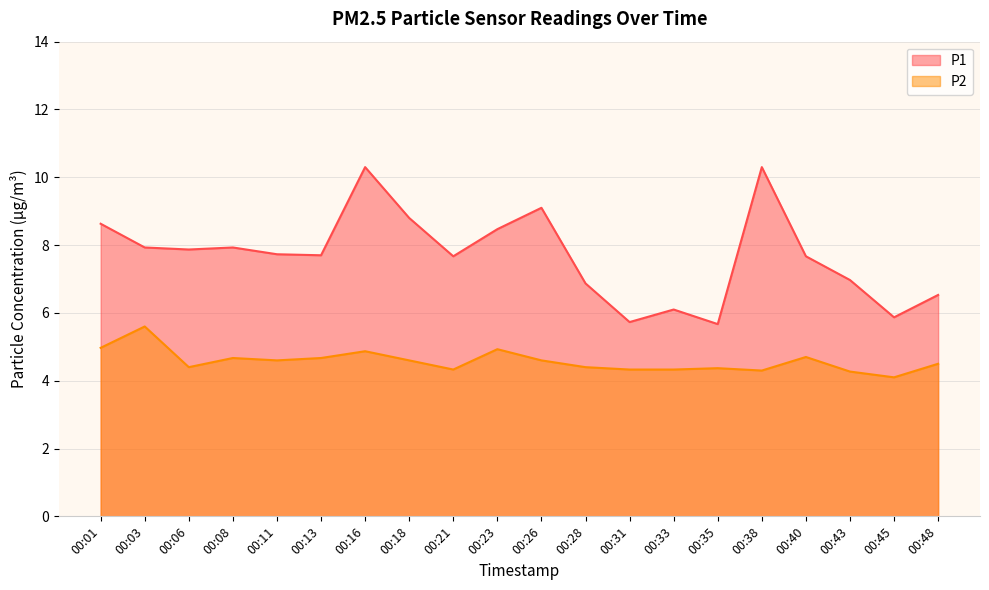

At which label does P2 reach its minimum?

00:45